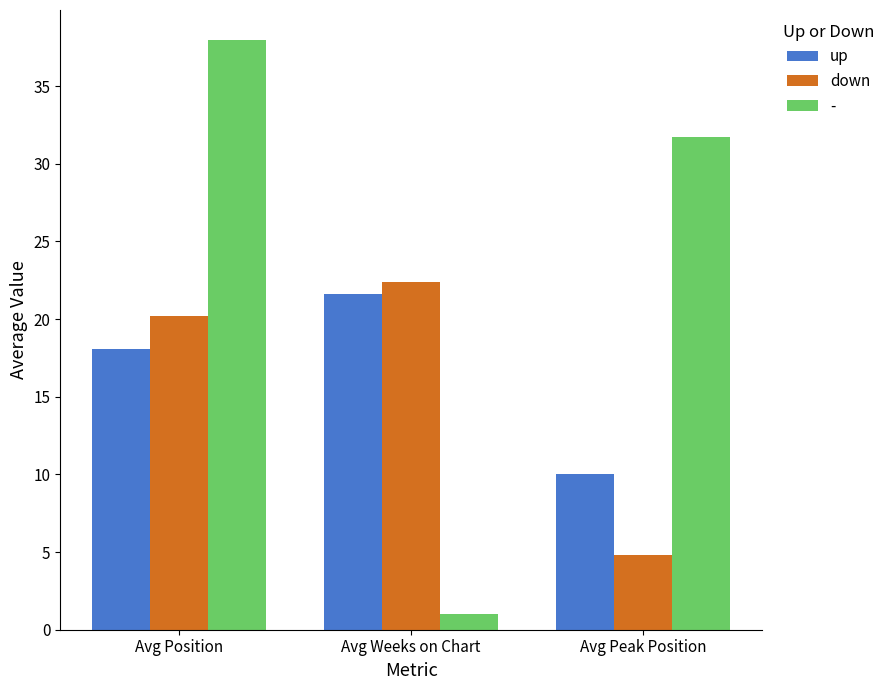

What is the label of the 3rd bar from the right?

Avg Position